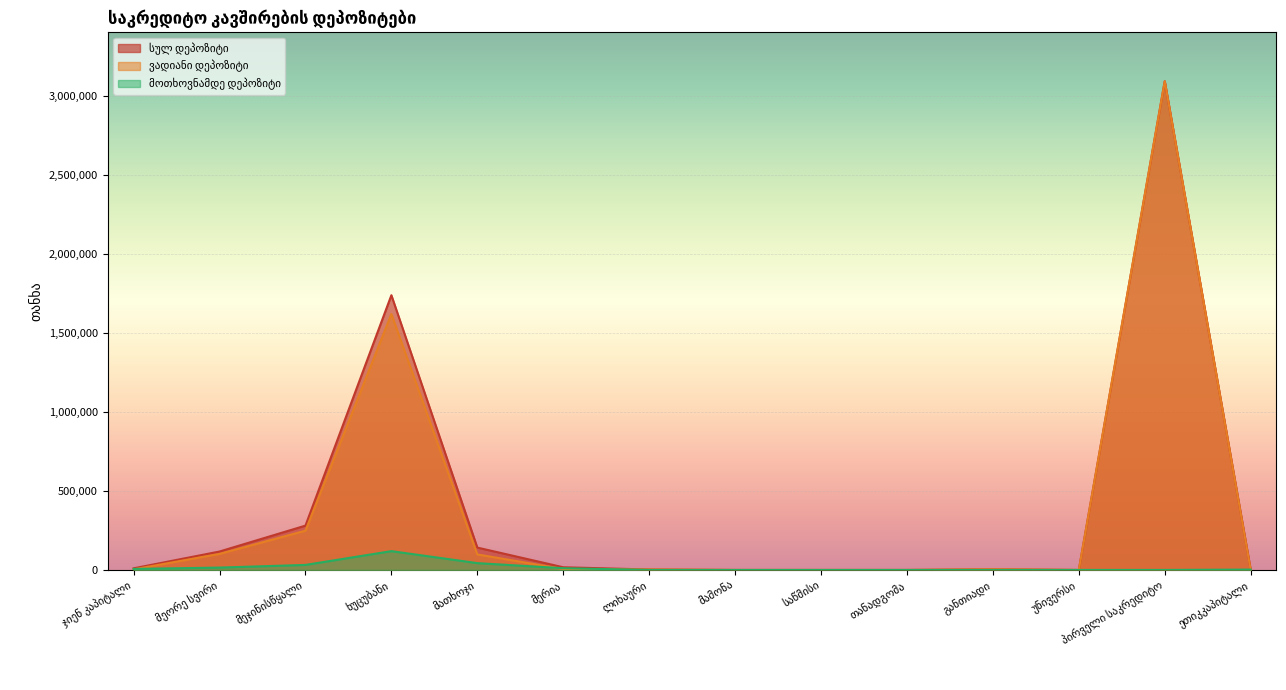

In სულ დეპოზიტი, how many points are higher than both neighbors (excluding endpoints)?

3